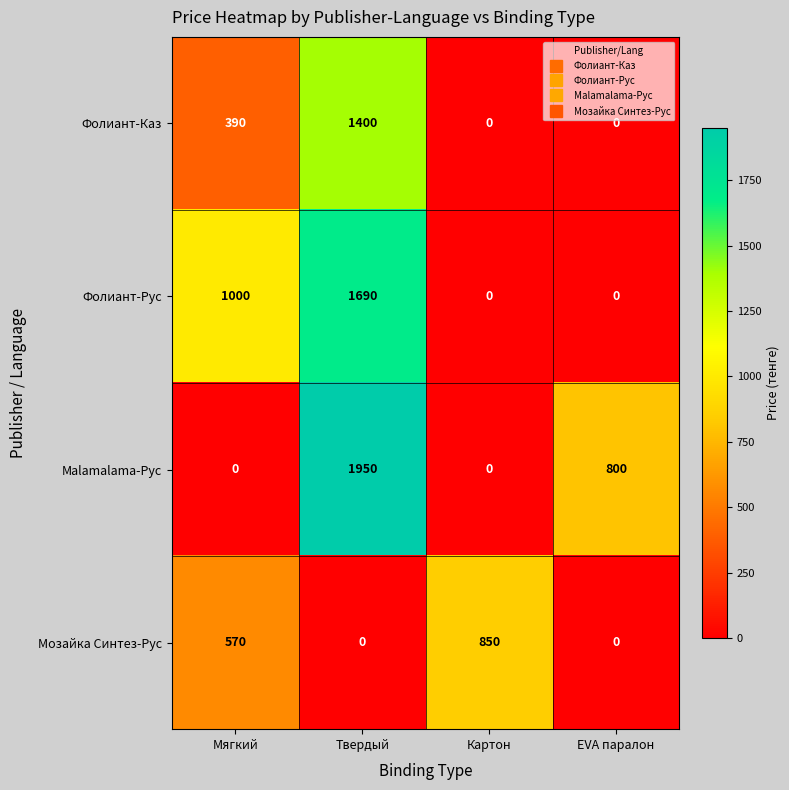

What is the difference between the Malamalama-Рус values at EVA паралон and Картон?

800